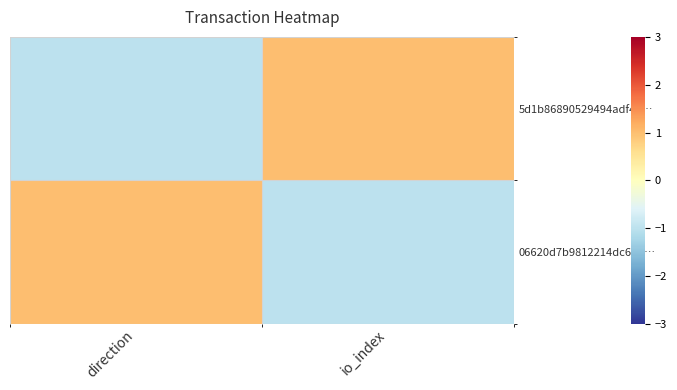

How many data points does each series have?

2